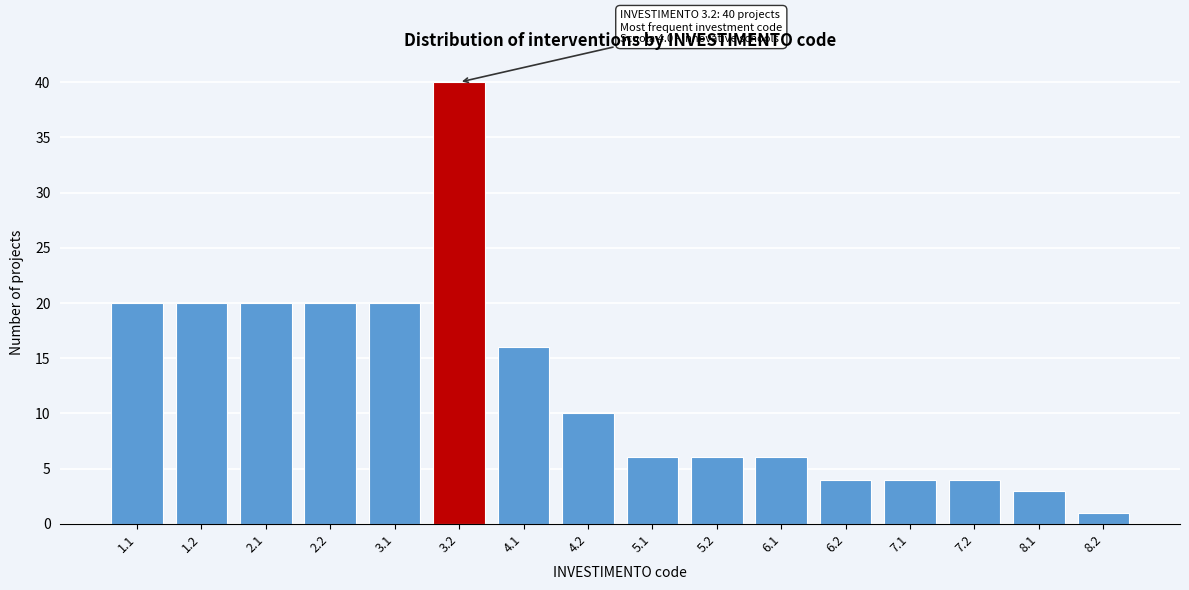

Reading right to left, what are all the values shown in this chart?

8.2=1	8.1=3	7.2=4	7.1=4	6.2=4	6.1=6	5.2=6	5.1=6	4.2=10	4.1=16	3.2=40	3.1=20	2.2=20	2.1=20	1.2=20	1.1=20